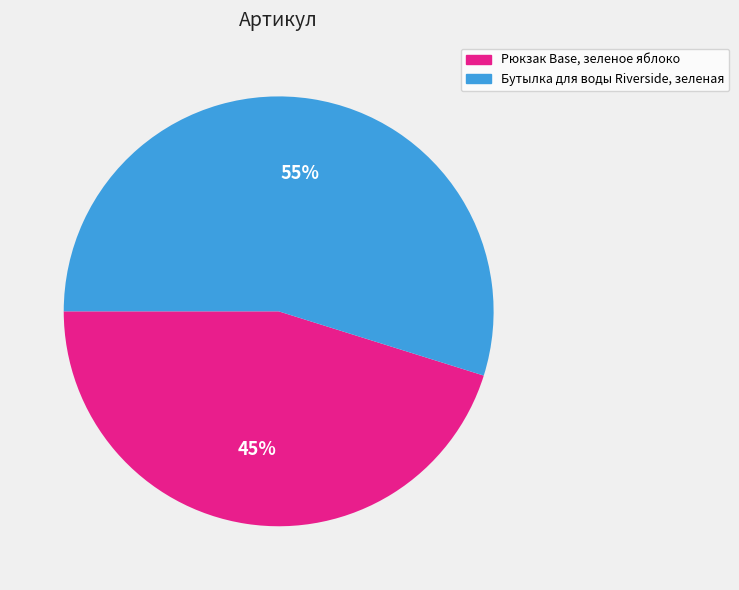

What is the majority slice?

Бутылка для воды Riverside, зеленая